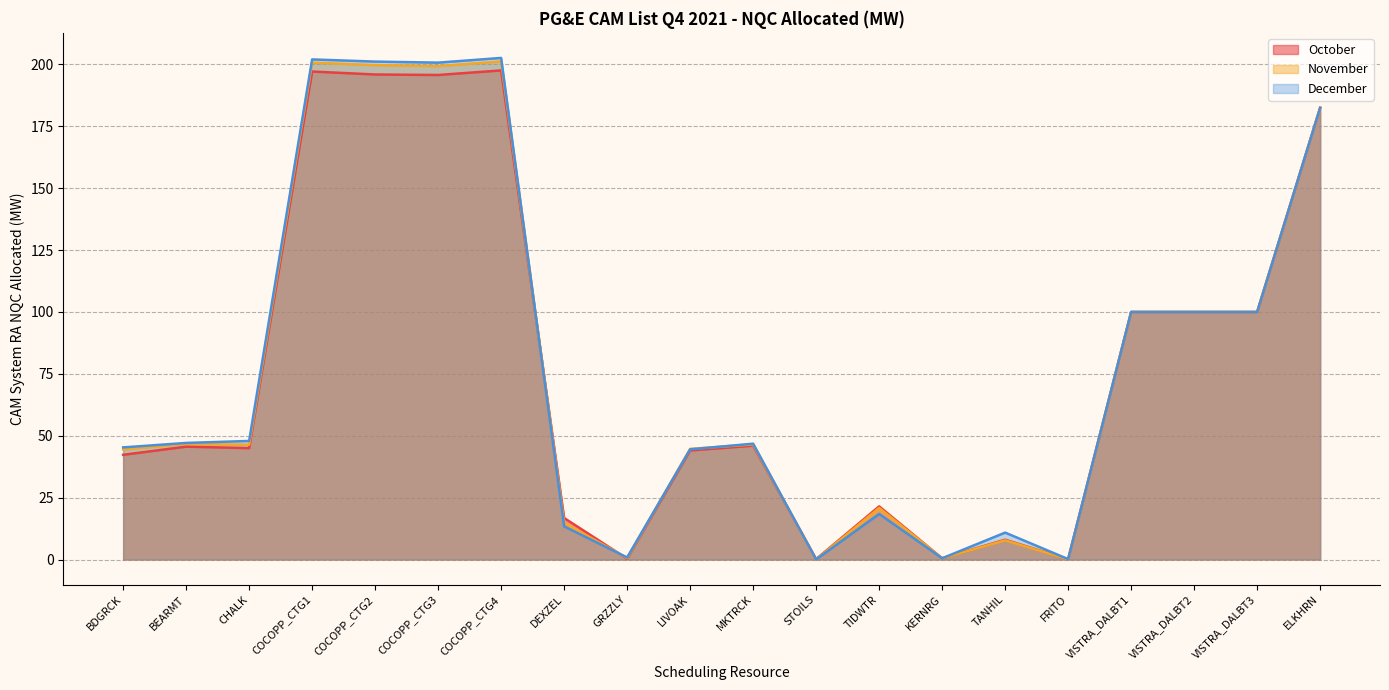

What is the label of the 4th point from the right?

VISTRA_DALBT1